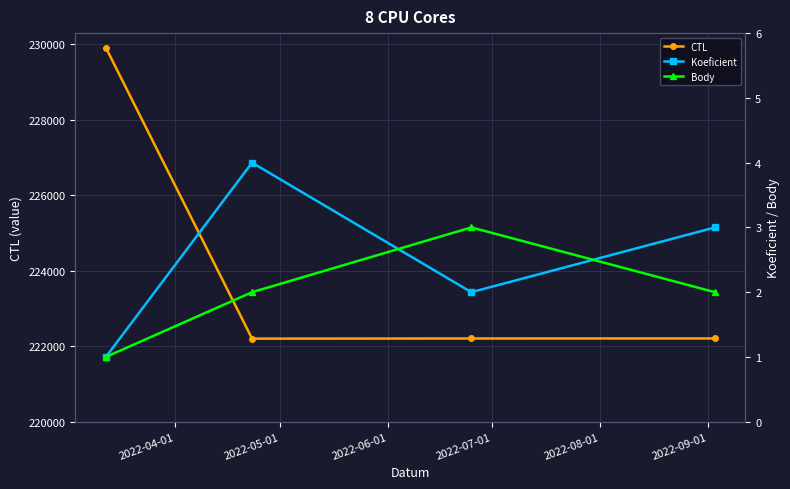

In CTL, how many points are lower than both neighbors (excluding endpoints)?

1